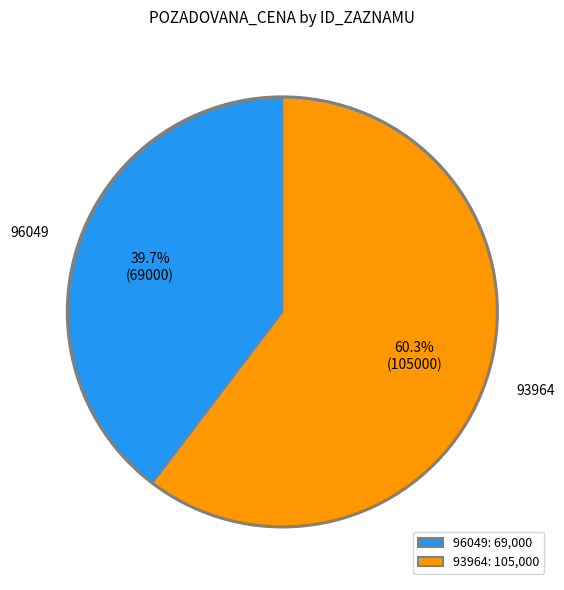

Approximately how many times larger is the value at 93964 compared to 96049?

1.5